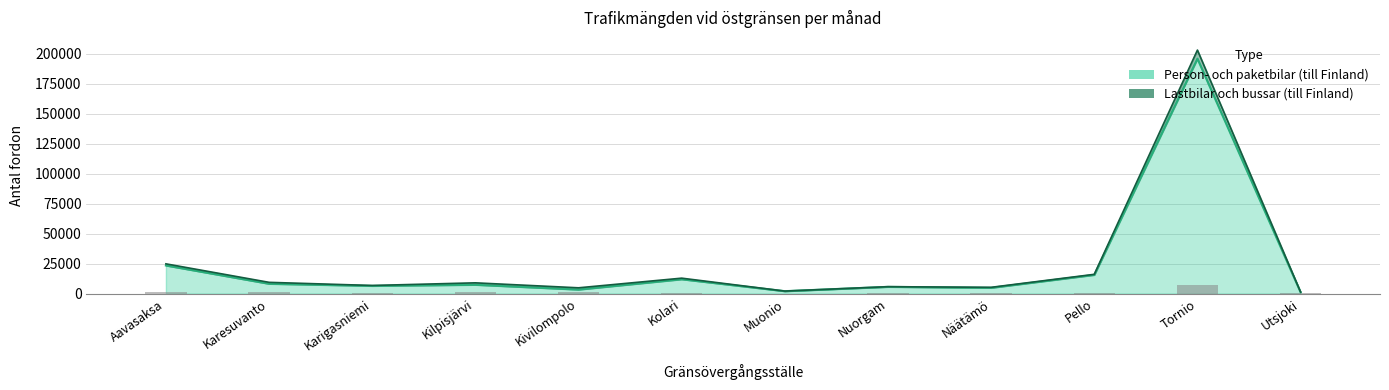

Reading right to left, transcribe all the data shown in this chart.

Lastbilar och bussar (till Finland): 182	7152	469	405	130	71	912	1470	1615	331	1194	1359
Person- och paketbilar (till Finland): 1162	195797	15606	4835	5647	2039	11970	3370	7369	6452	8204	23452